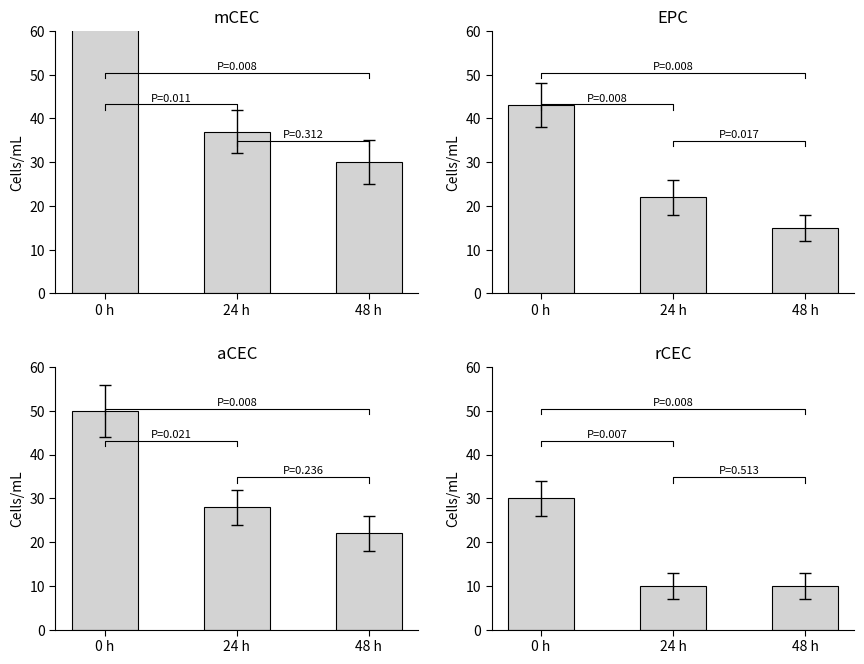

At which category is the sum across all series the highest?

0 h